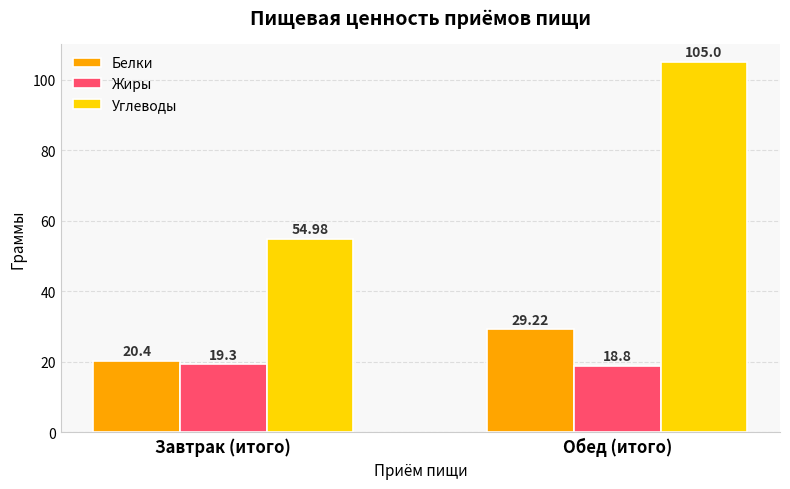

At how many categories does at least one series exceed 90?

1